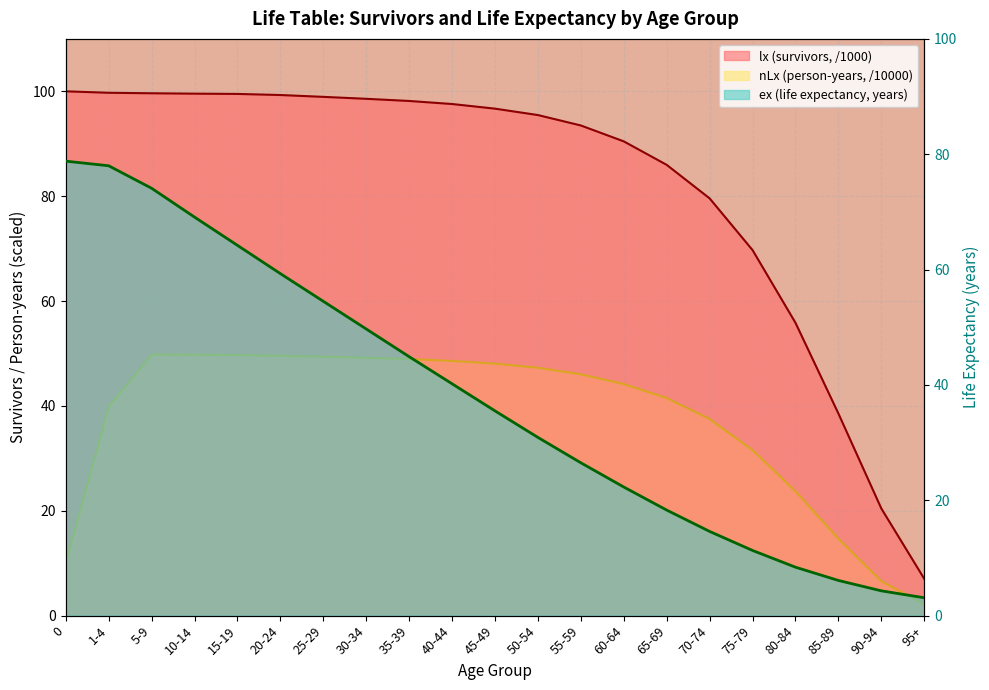

True or false: nLx (person-years) has a value of 20.7 at 5-9.

False